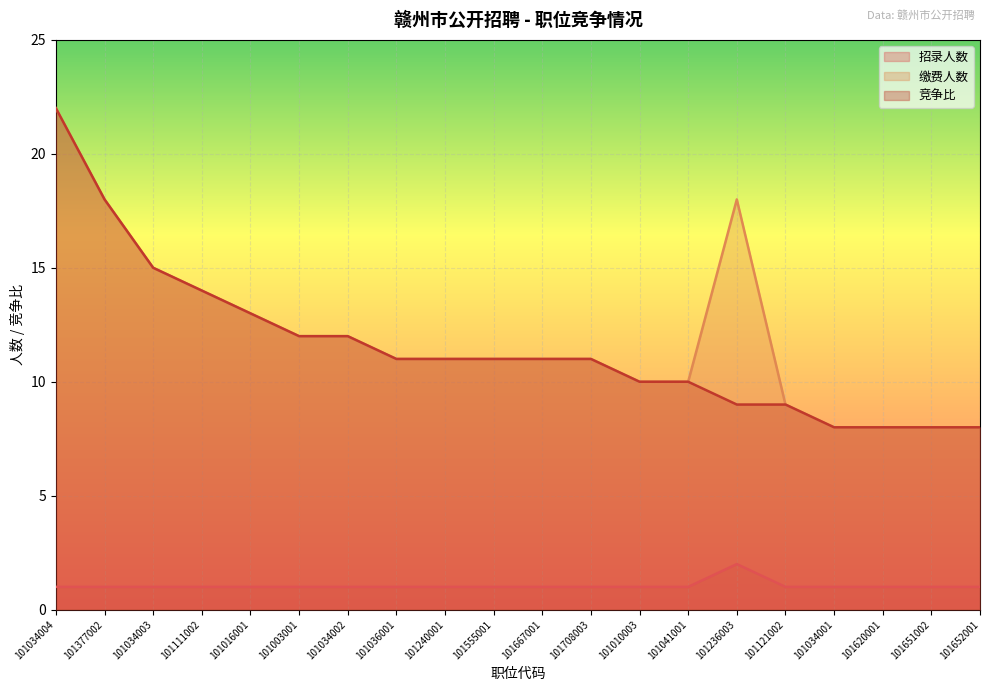

Rank the series at 101111002 from highest to lowest value.

缴费人数, 竞争比, 招录人数